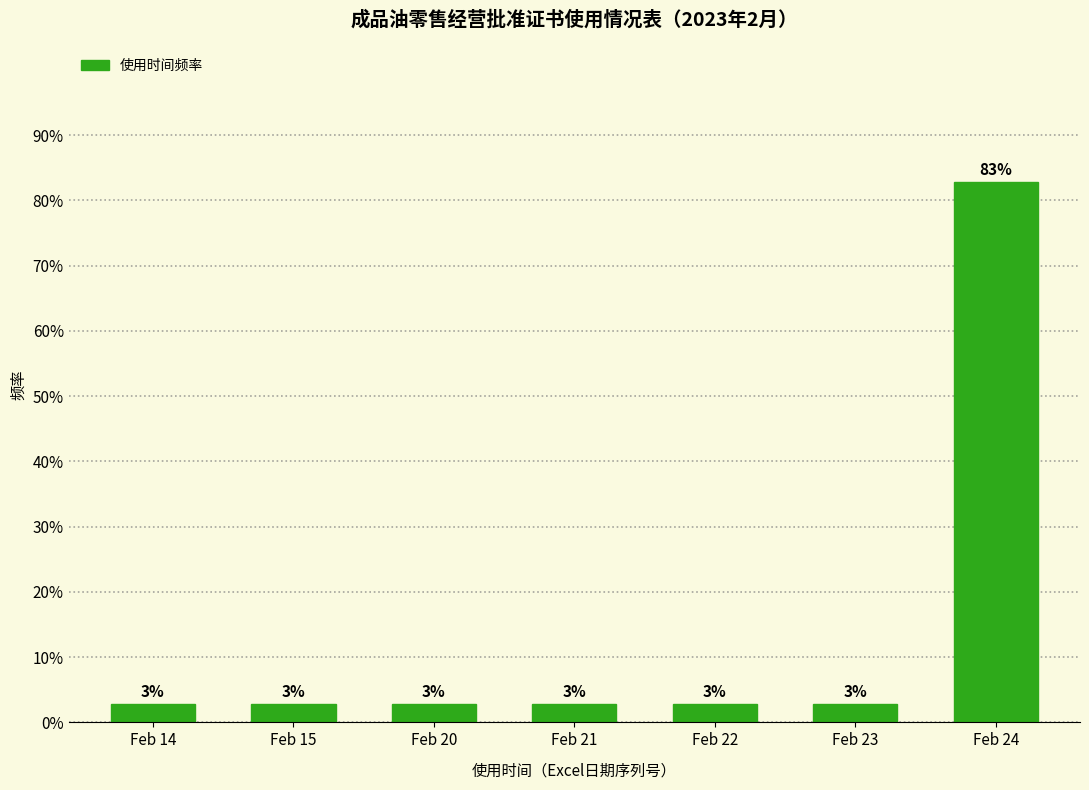

How many bars are there in total?

7